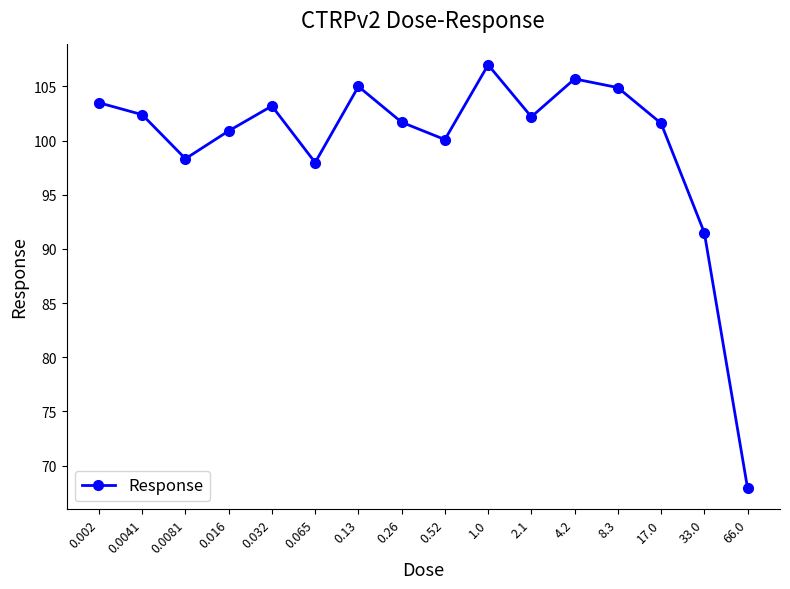

How many points are lower than both their immediate neighbors (excluding endpoints)?

4